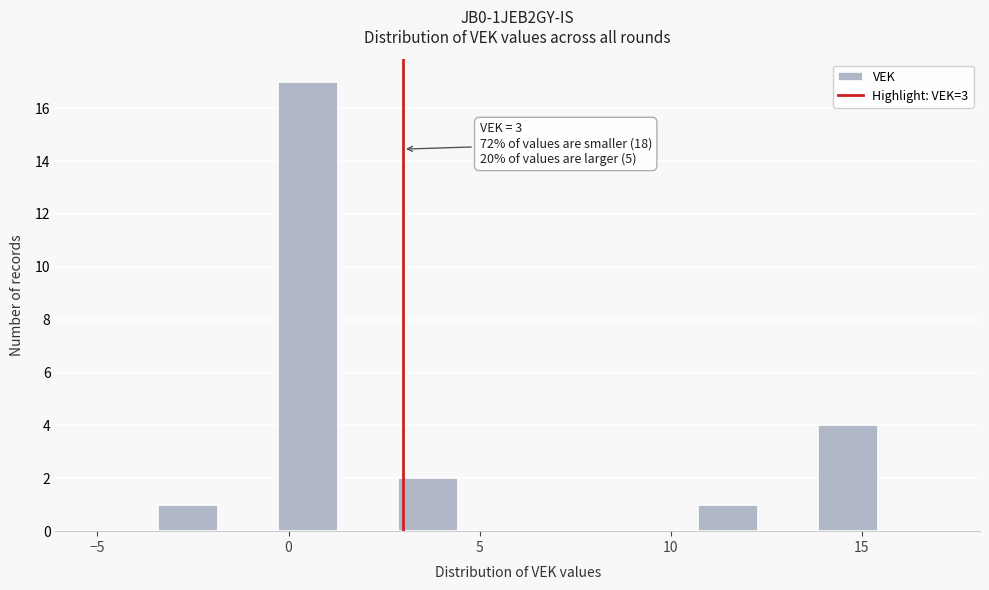

Around what value on the x-axis is the tallest bar? Give the approximate position of its centre, as read against the axis.

0.5